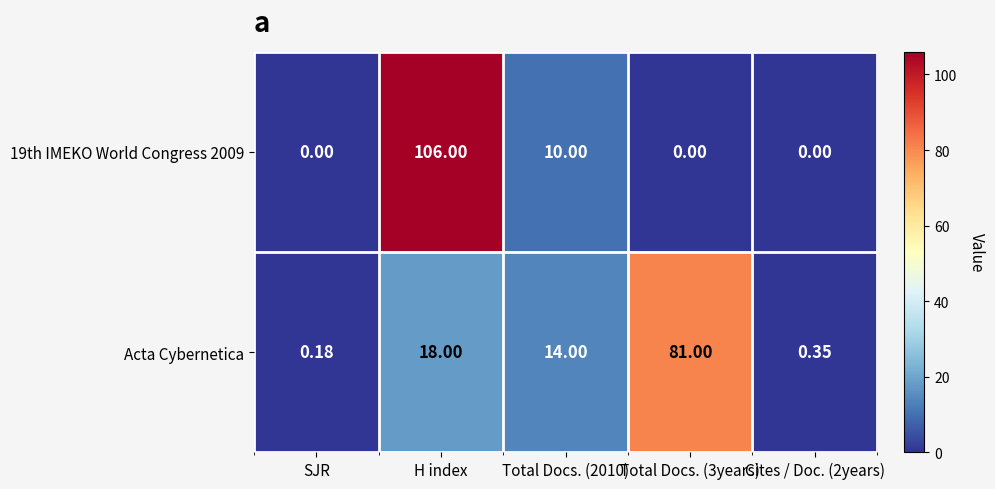

Between Total Docs. (2010) and Total Docs. (3years), which series saw the biggest shift?

Acta Cybernetica